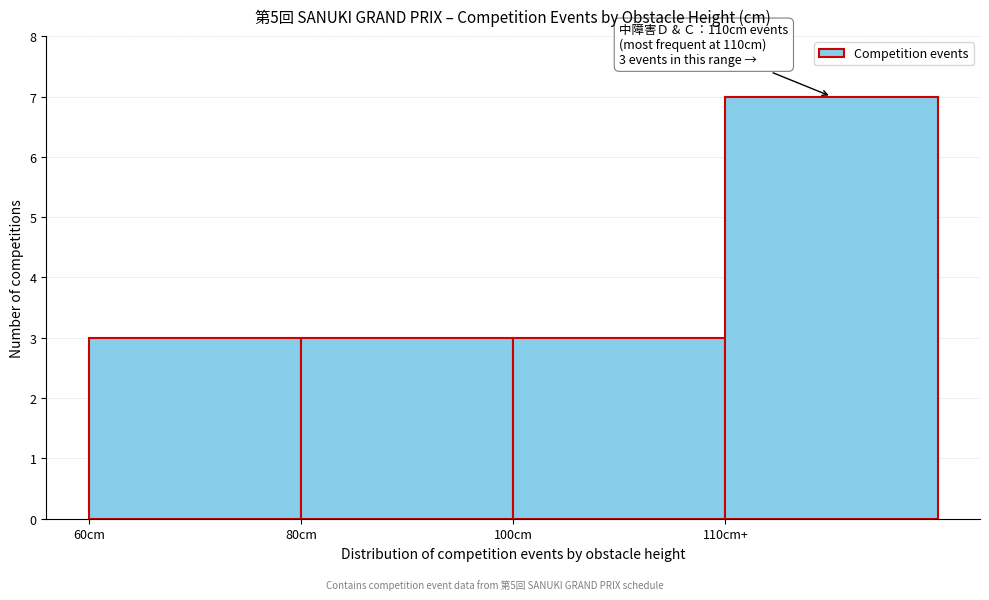

Reading left to right, list all the values displayed in this chart.

3	3	3	7